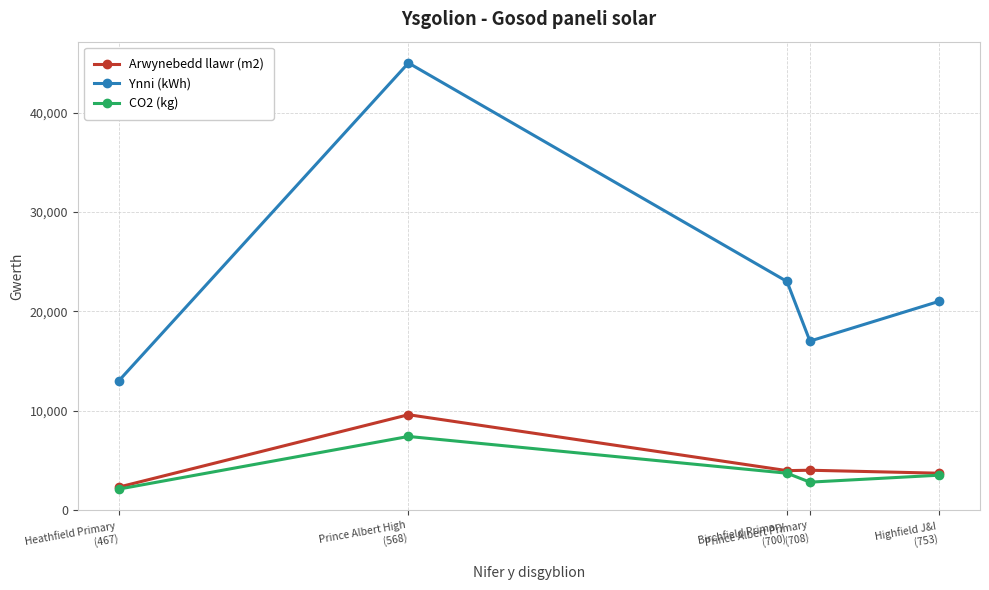

At how many categories does at least one series exceed 5883?

5